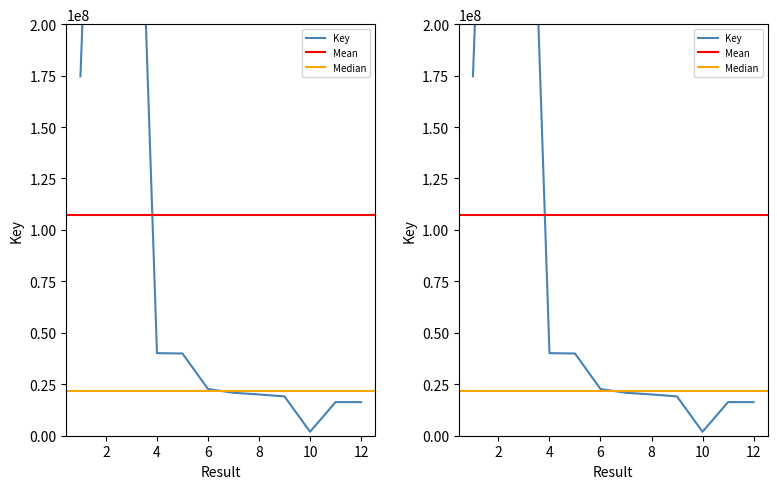

How many values exceed 22674807?

5